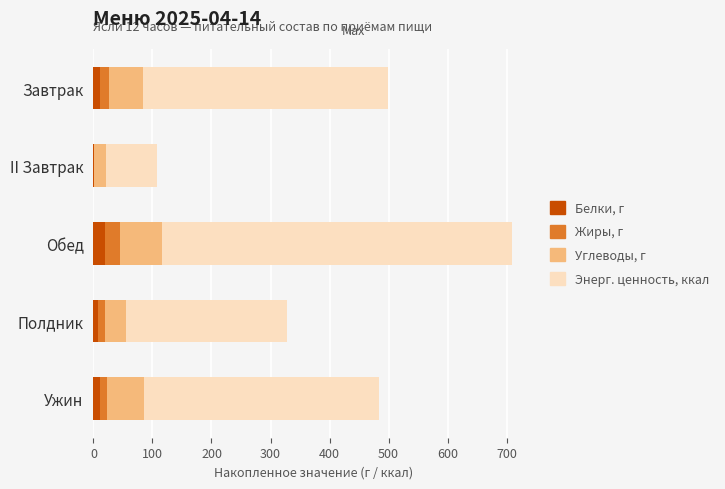

Is it true that Белки, г equals 19.4 at Обед?

True